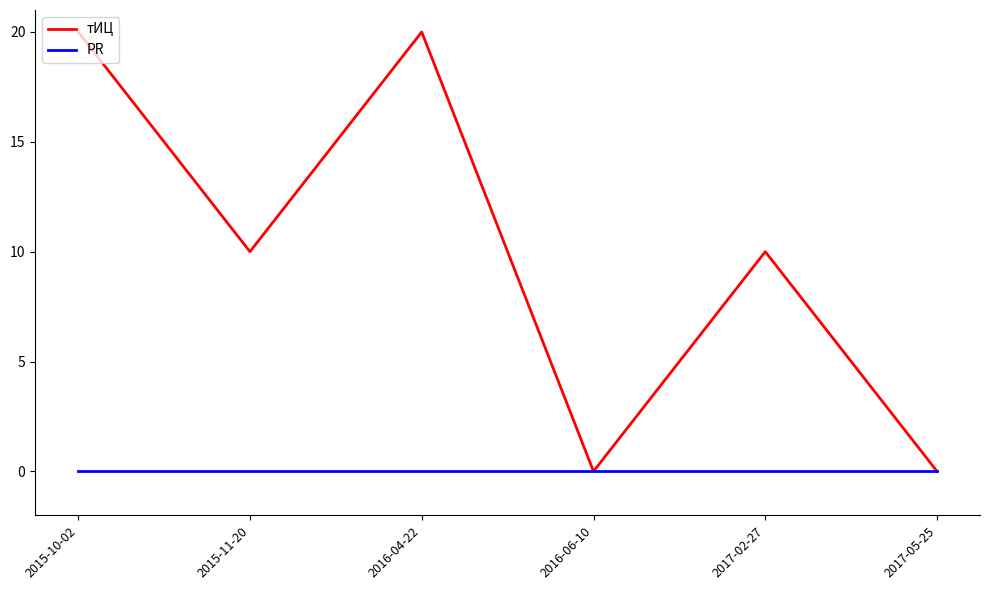

Reading left to right, what are all the values shown in this chart?

тИЦ: 2015-10-02=20	2015-11-20=10	2016-04-22=20	2016-06-10=0	2017-02-27=10	2017-05-25=0
PR: 2015-10-02=0	2015-11-20=0	2016-04-22=0	2016-06-10=0	2017-02-27=0	2017-05-25=0